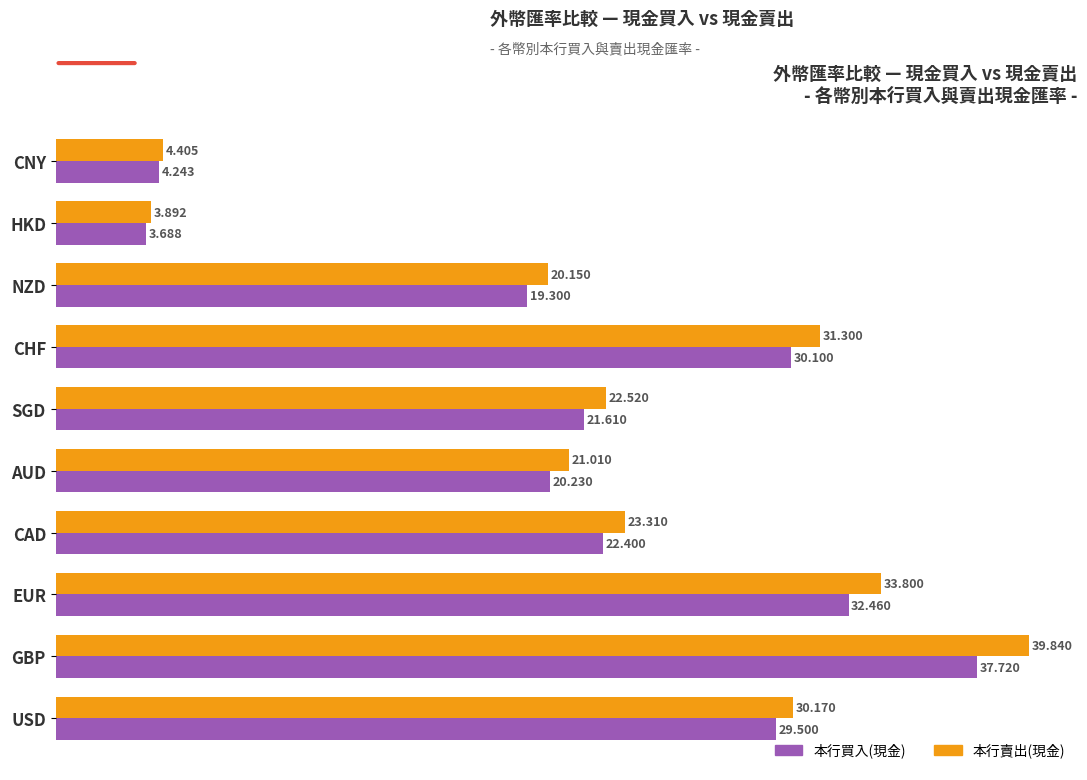

List the series in order of their peak value, lowest first.

本行買入(現金), 本行賣出(現金)